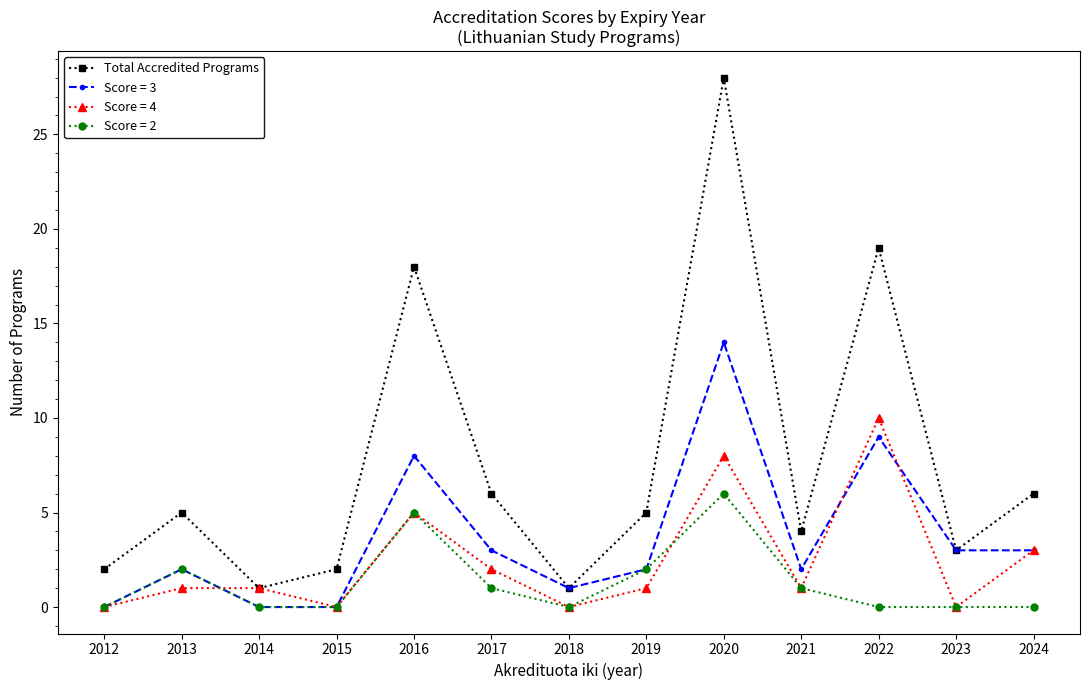

Rank the series by their maximum value, from highest to lowest.

Total Accredited Programs, Score = 3, Score = 4, Score = 2